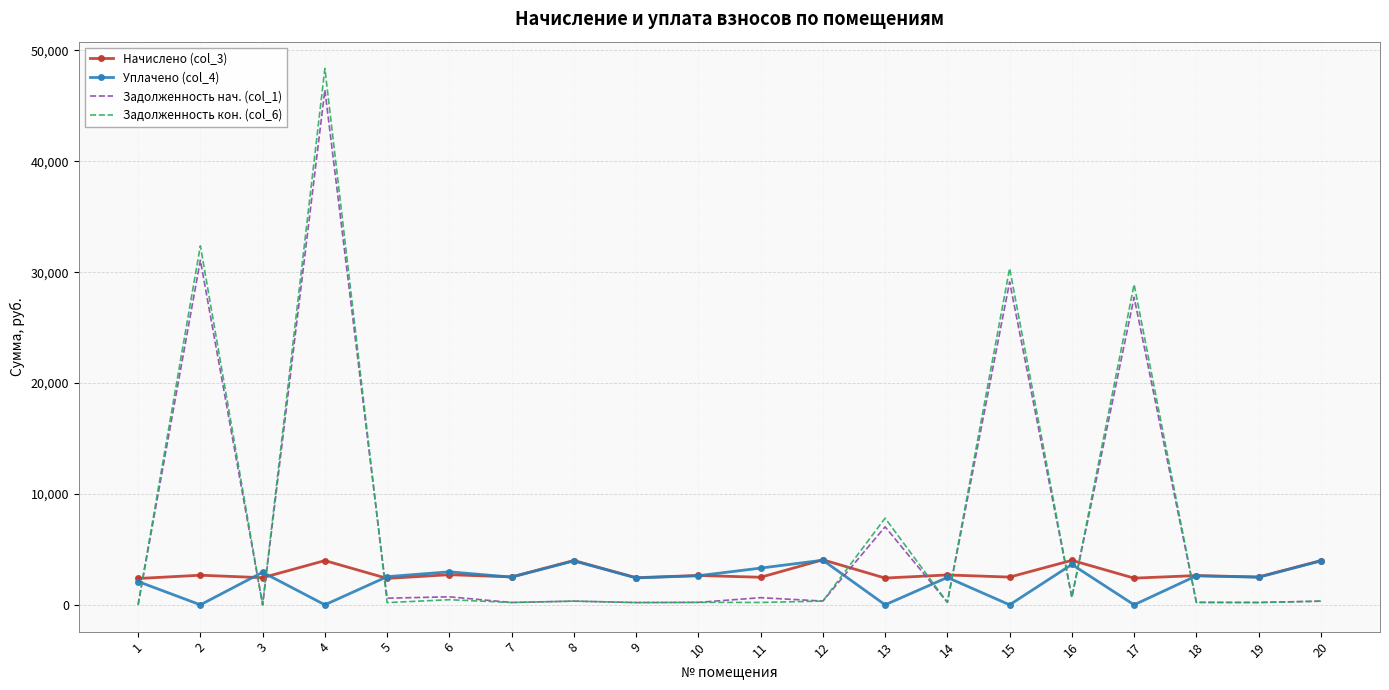

What is the approximate value of Задолженность нач. (col_1) at 18?

219.8